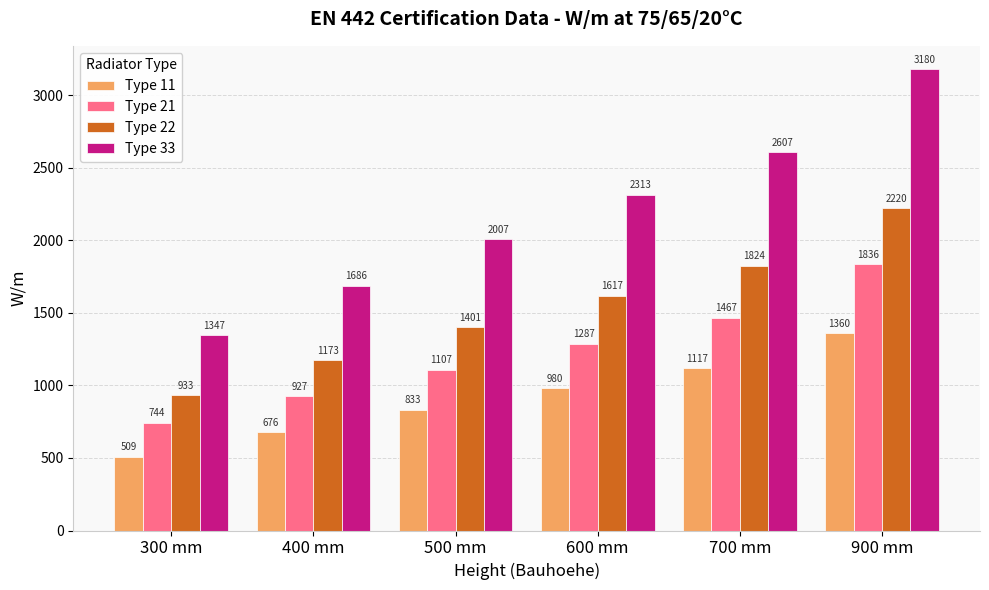

What is the difference between the second highest and minimum values in the Type 33 series?

1260